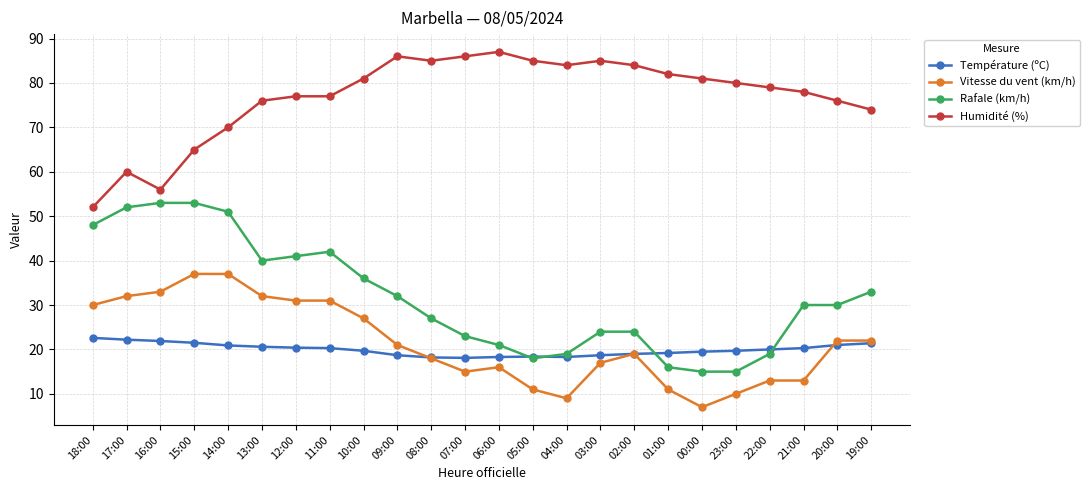

What are all the series names shown in the legend?

Température (ºC), Vitesse du vent (km/h), Rafale (km/h), Humidité (%)